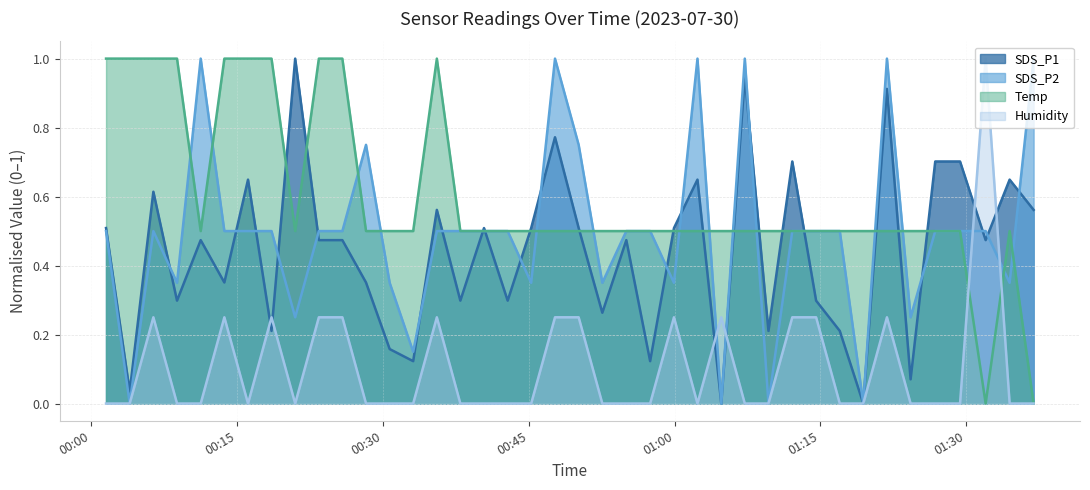

What is the maximum value for Humidity?

1.0